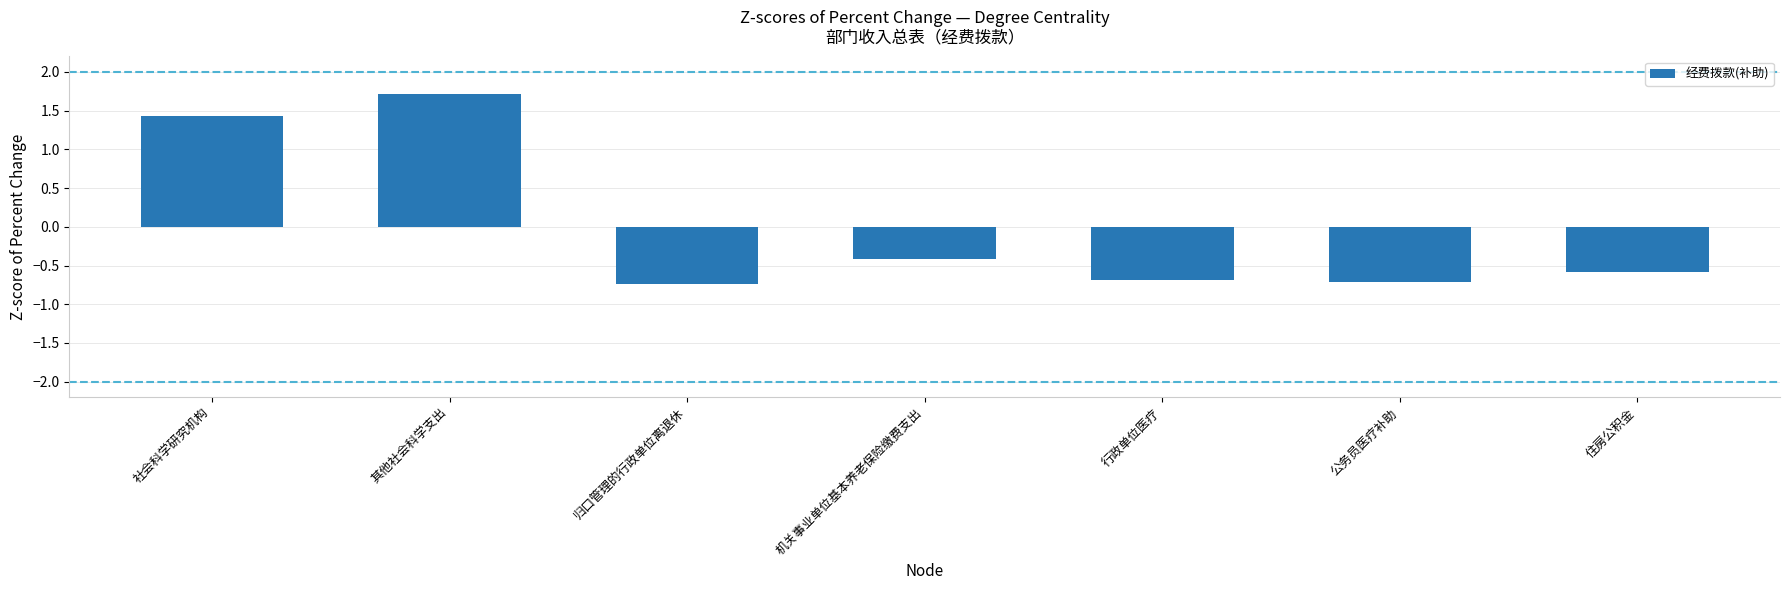

What is the value of the 5th bar from the left?

-0.7